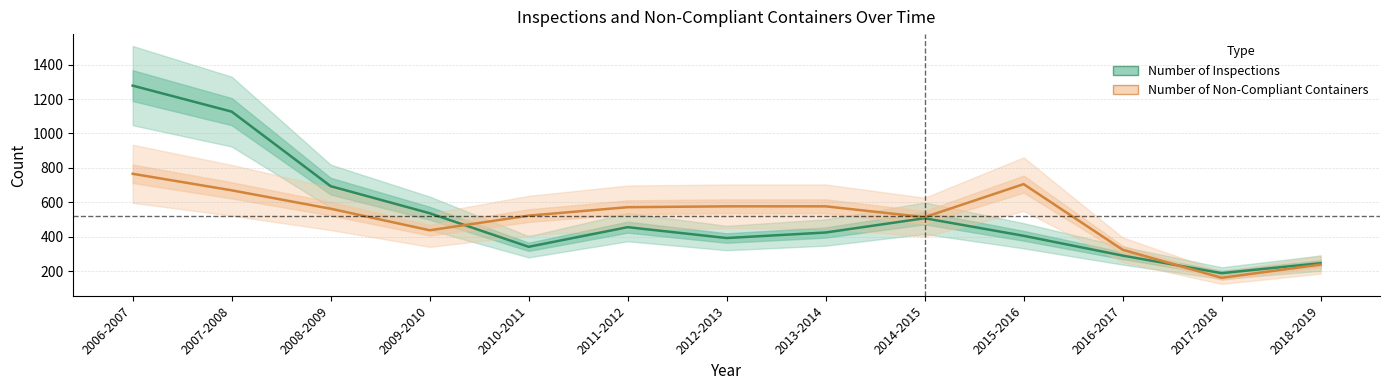

List the series in order of their peak value, lowest first.

Number of Non-Compliant Containers, Number of Inspections